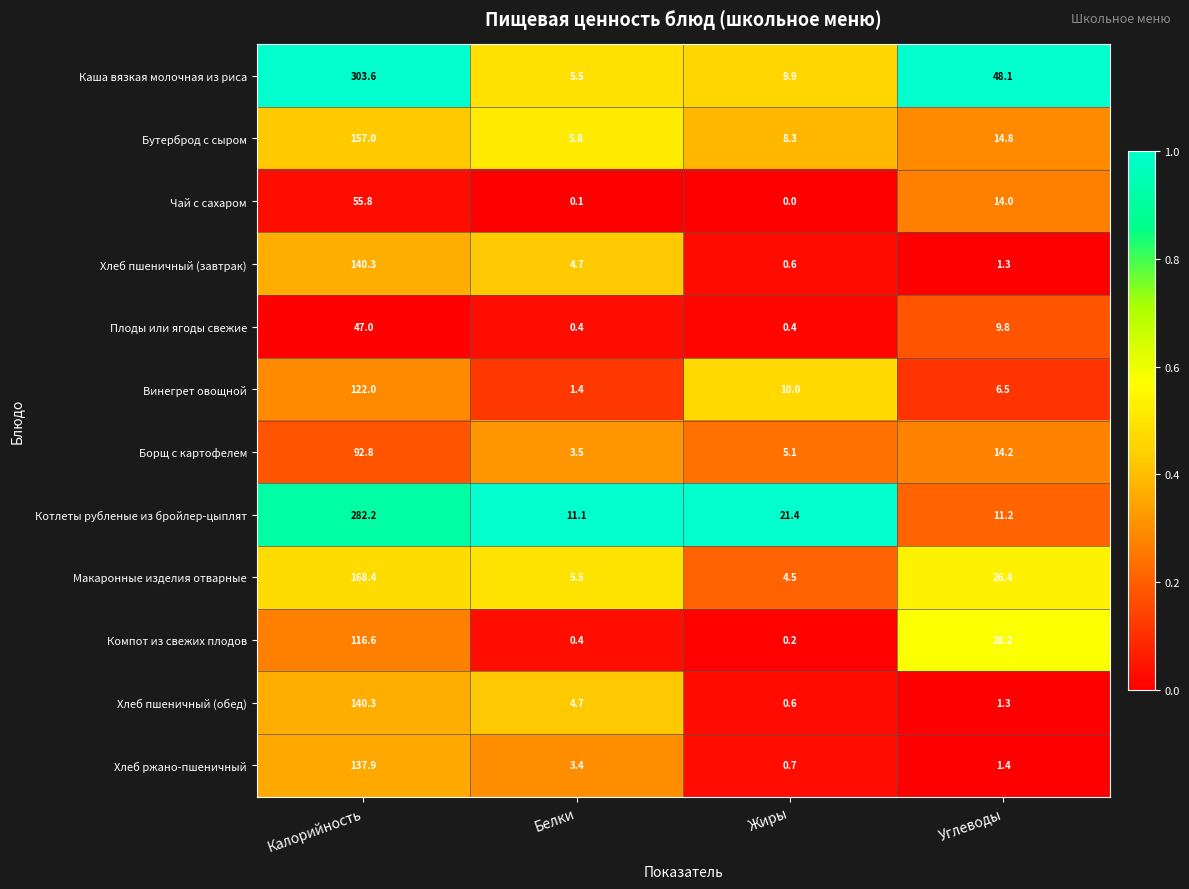

What is the total value across all series at Углеводы?

177.2